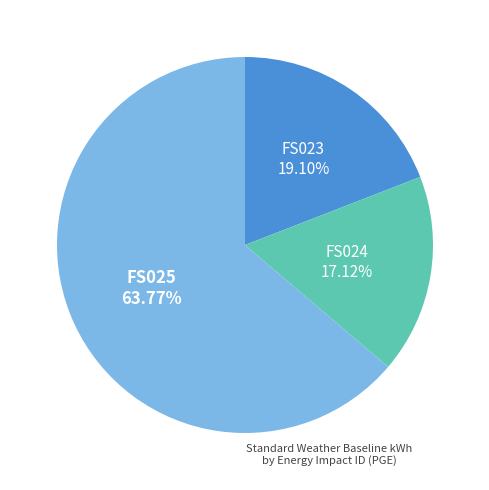

Does FS023 represent more than half of the total?

No